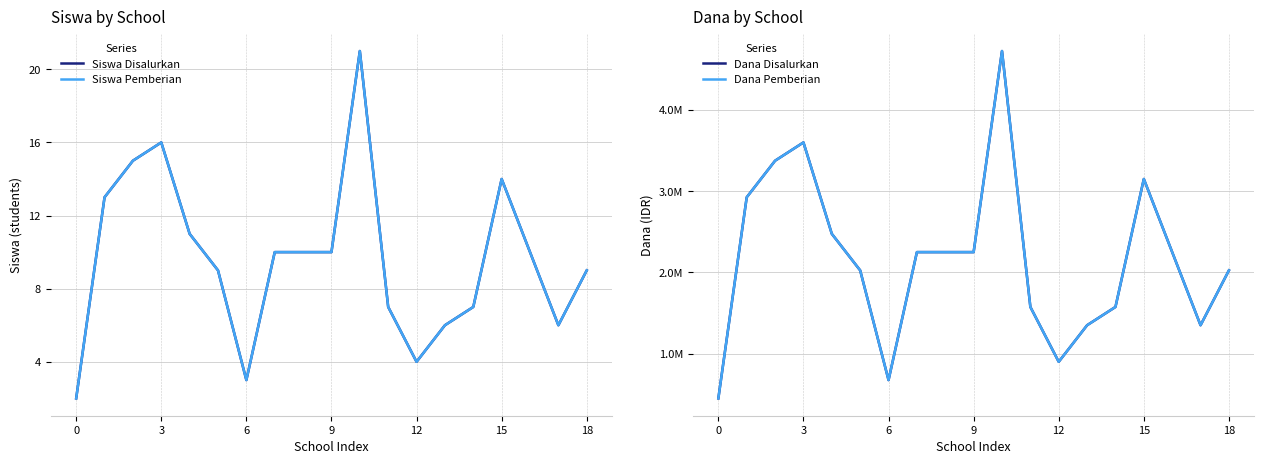

What is the difference between the maximum and minimum values in the Dana Pemberian series?

4275000